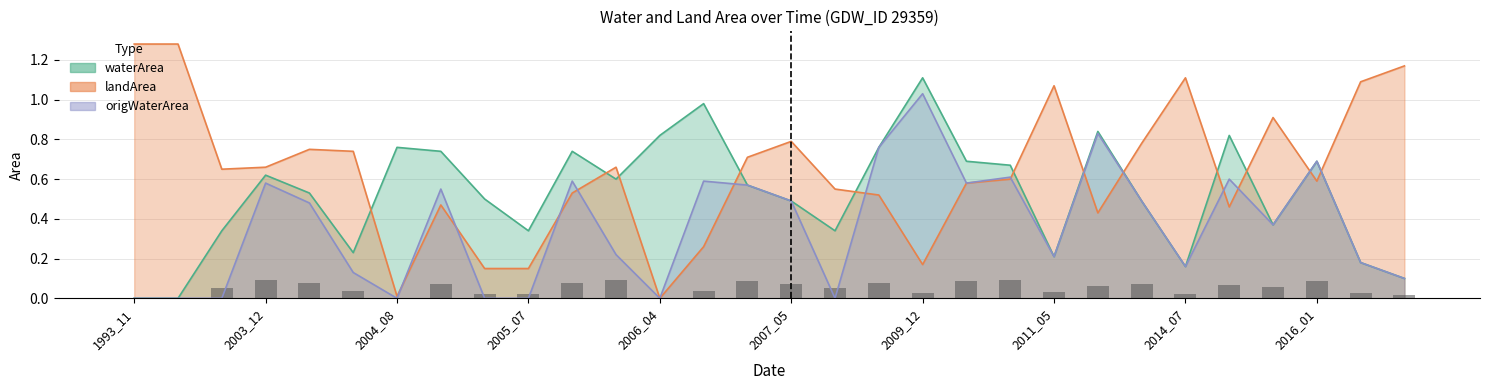

What are all the series names shown in the legend?

waterArea, landArea, origWaterArea